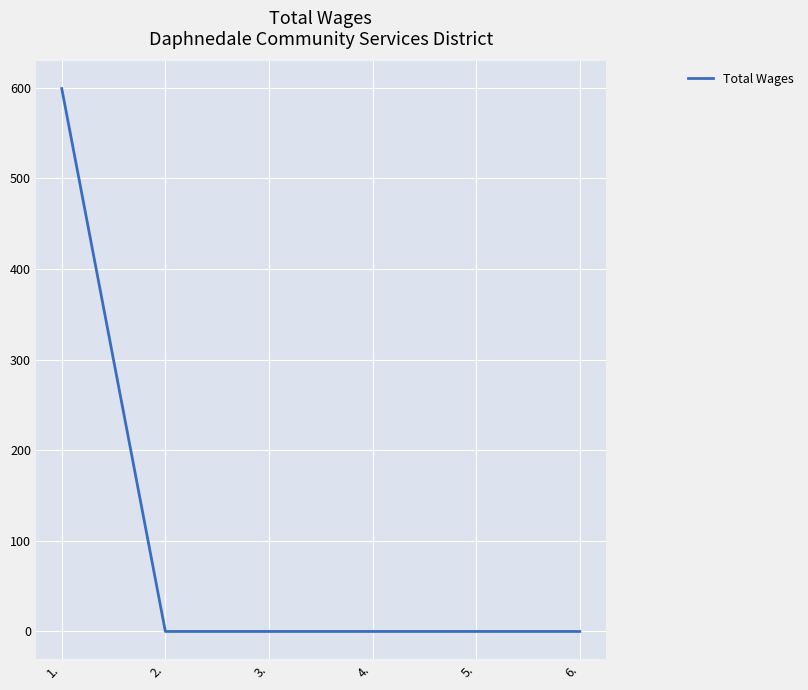

What is the greatest value displayed?

599